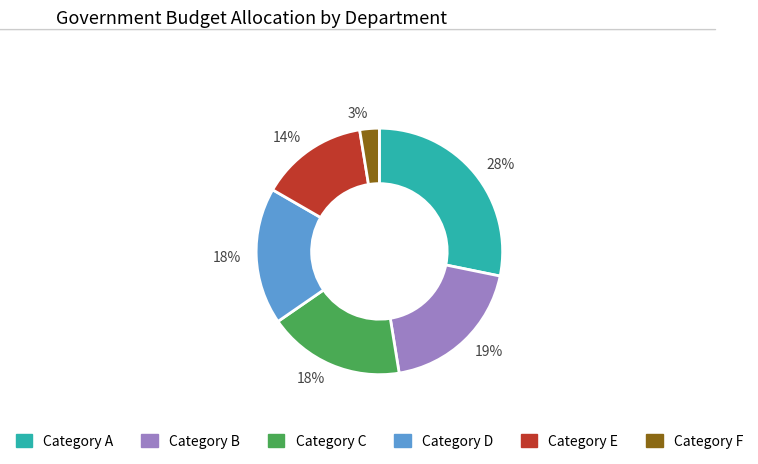

Is there any slice that represents more than half of the pie?

No